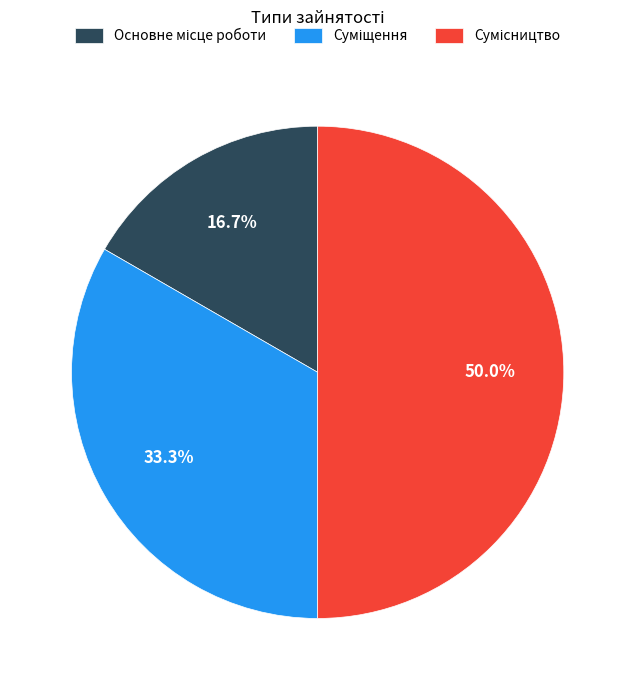

How many slices are in this pie chart?

3